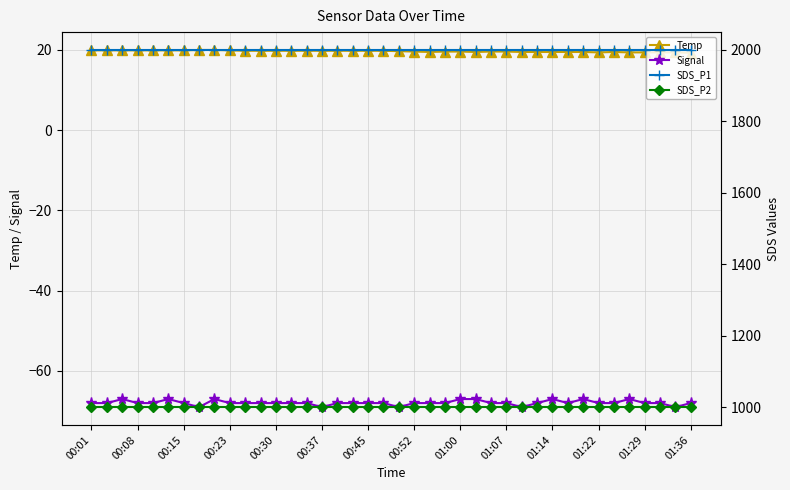

How many lines are shown in the chart?

4